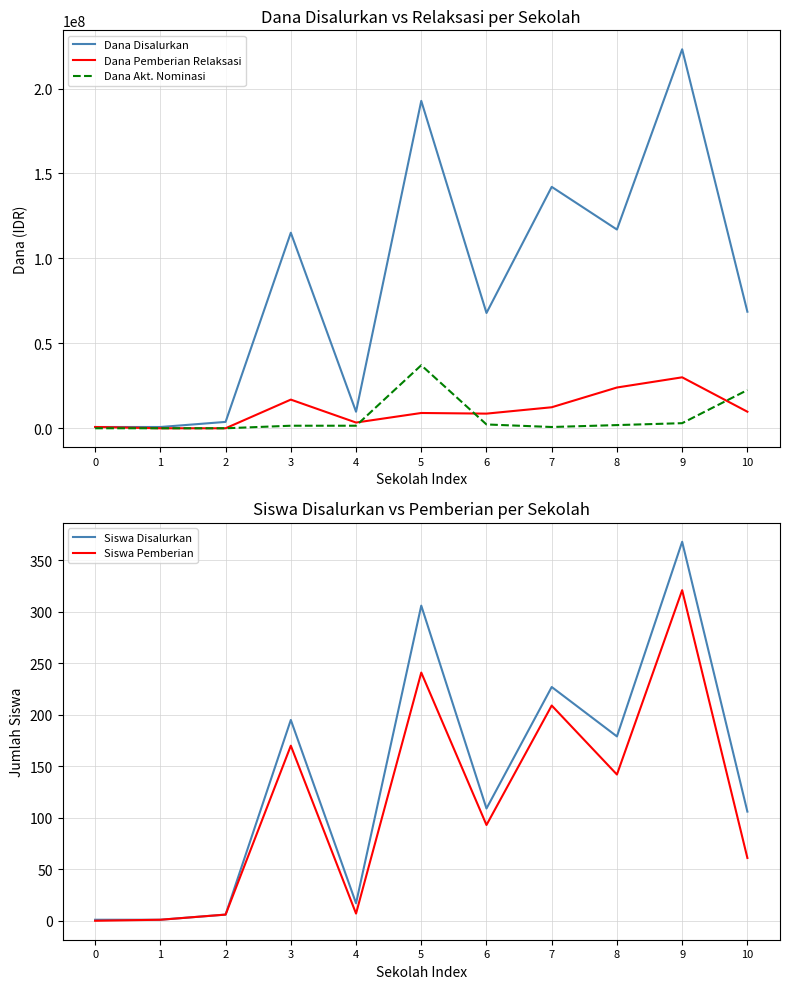

How many positive values does the Dana Pemberian Relaksasi series have?

9